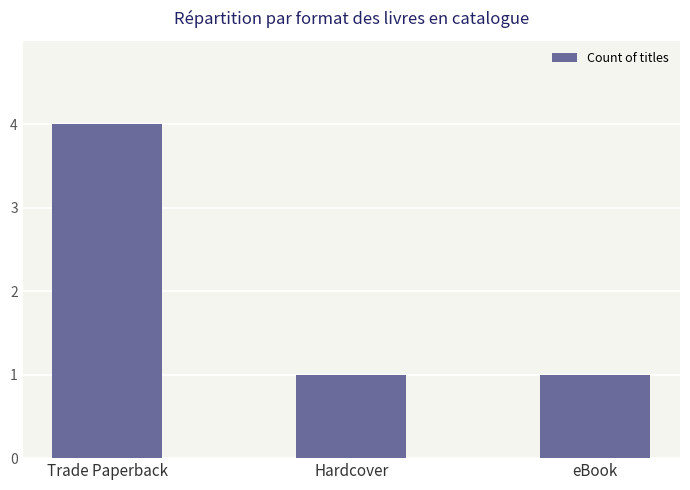

Reading left to right, list all the values displayed in this chart.

4	1	1